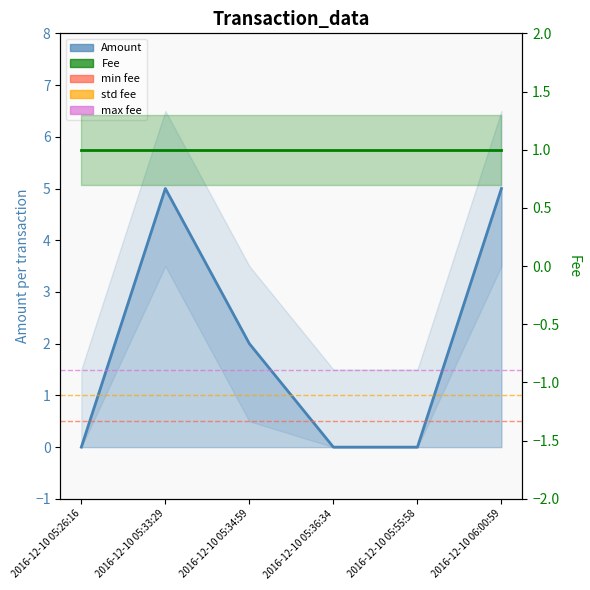

What is the label of the 2nd point from the left?

2016-12-10 05:33:29